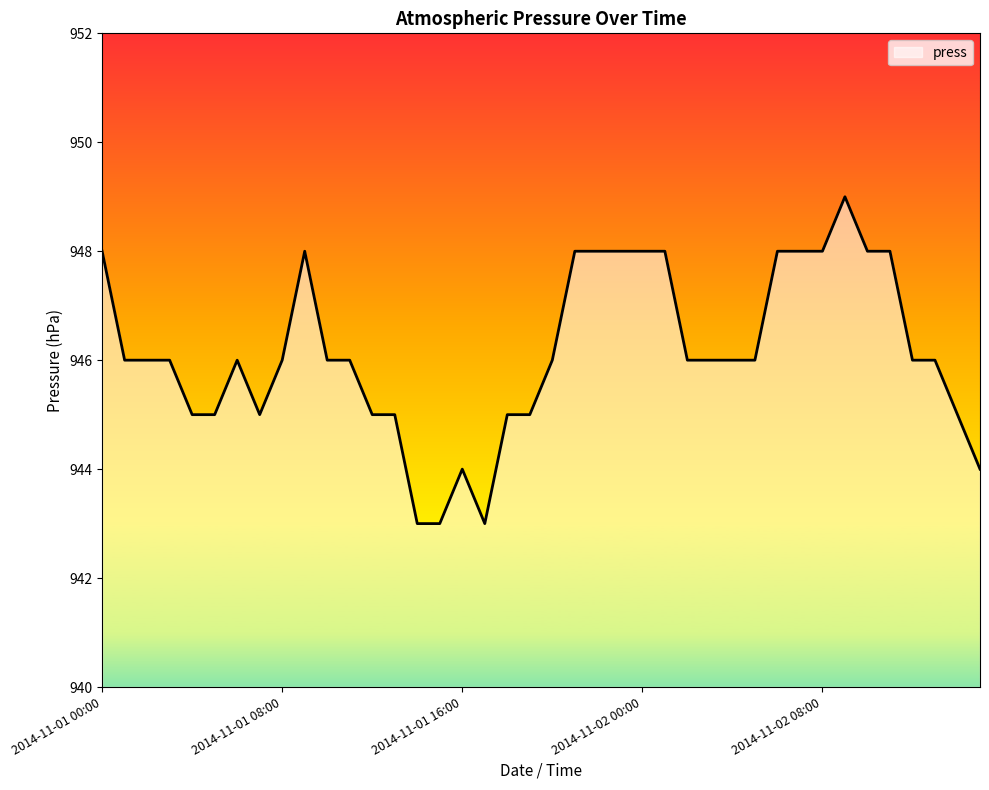

What is the smallest value displayed?

943